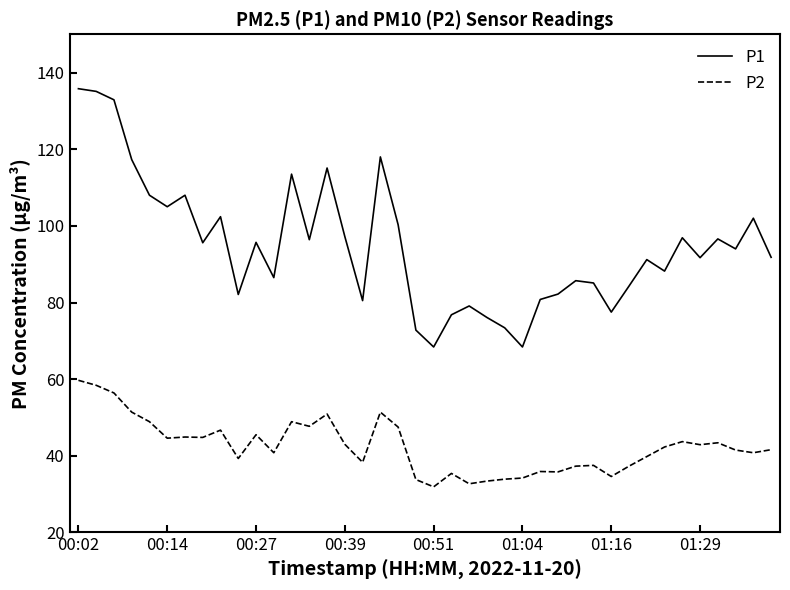

List the series in order of their overall mean, highest first.

P1, P2